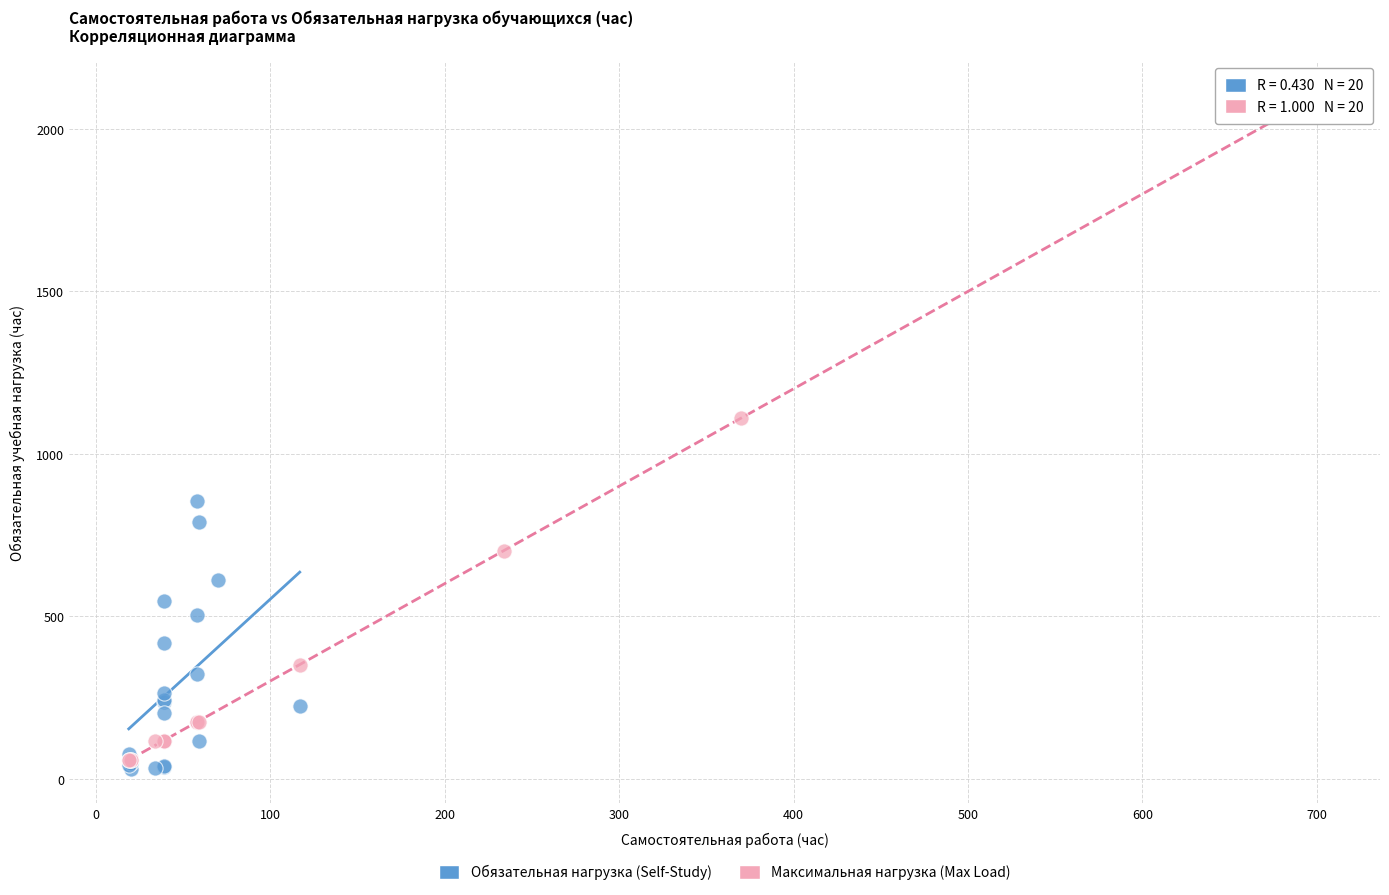

Which series has the widest spread of Y values?

Максимальная нагрузка (Max Load)